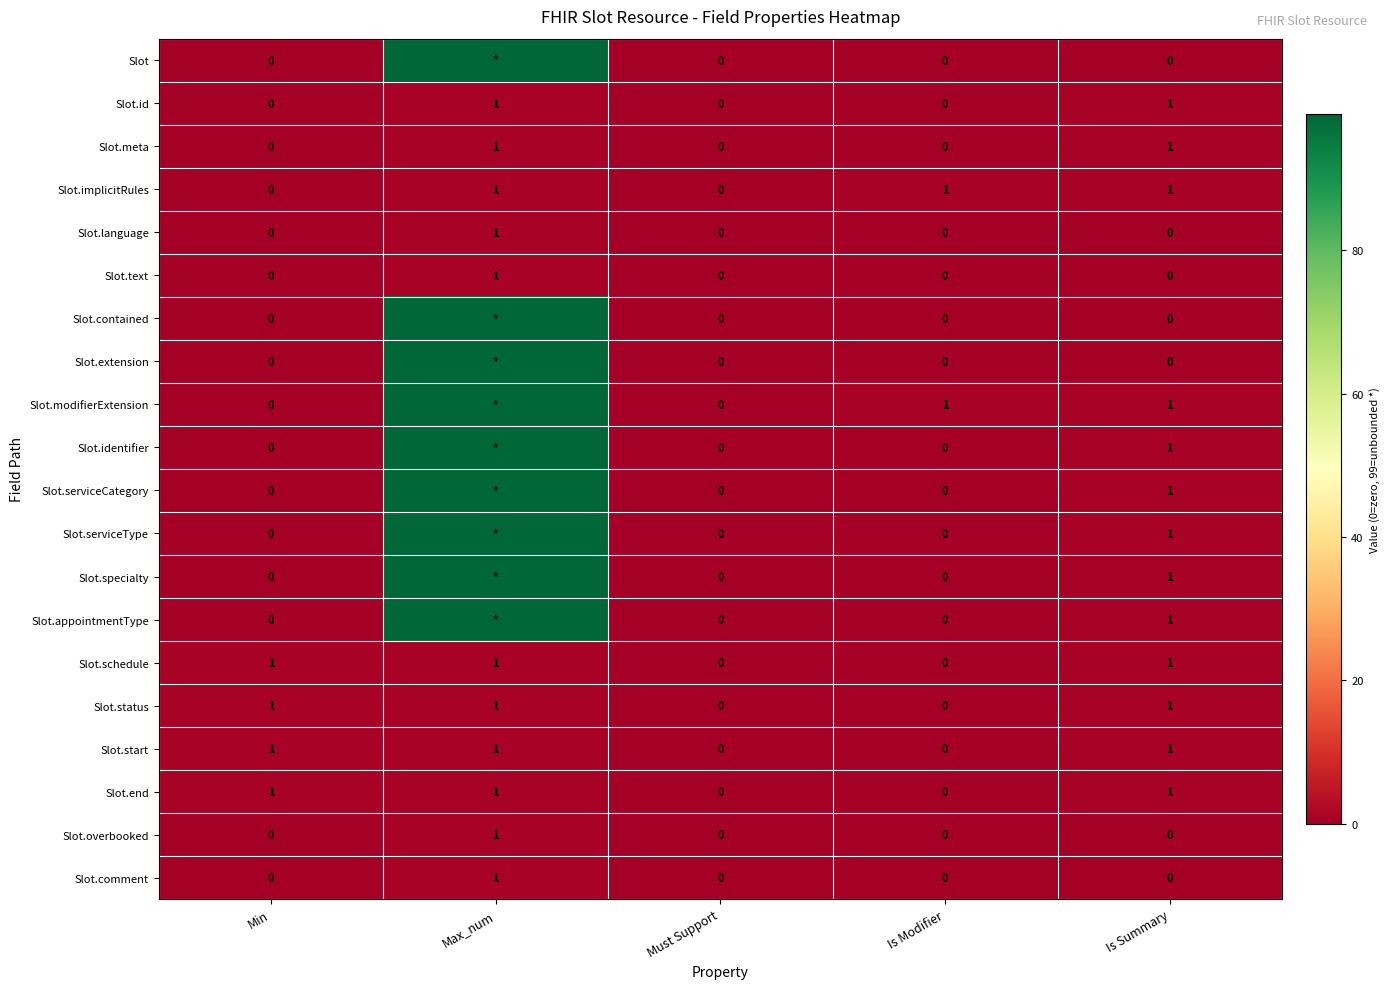

What is the sum of all Slot.implicitRules values?

3